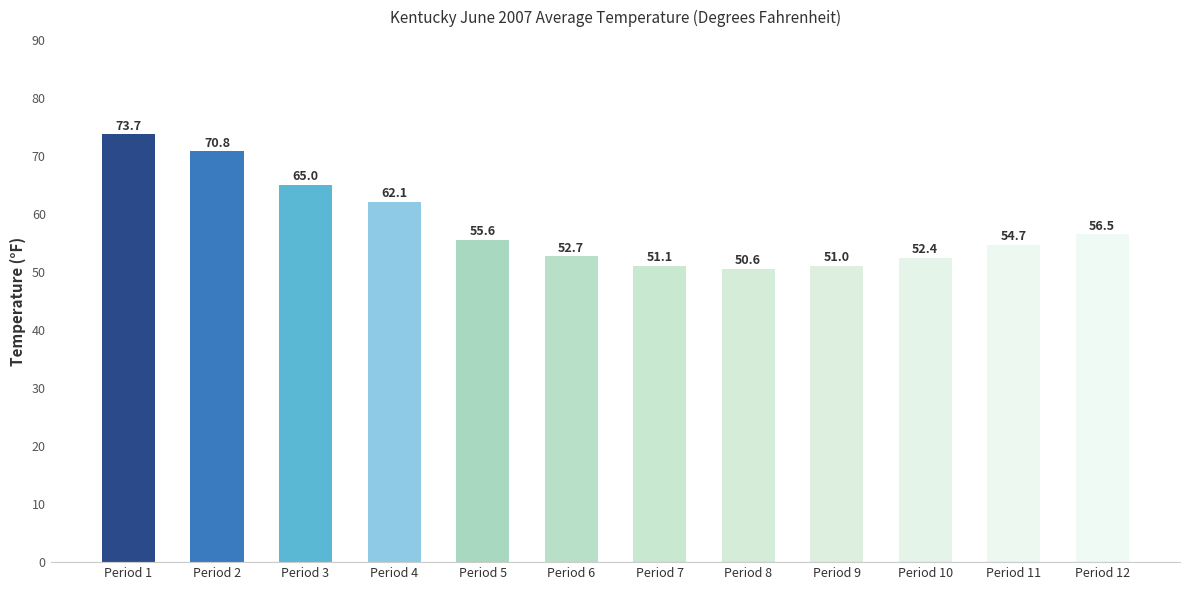

The chart shows a value of 55.6 at Period 5. True or false?

True